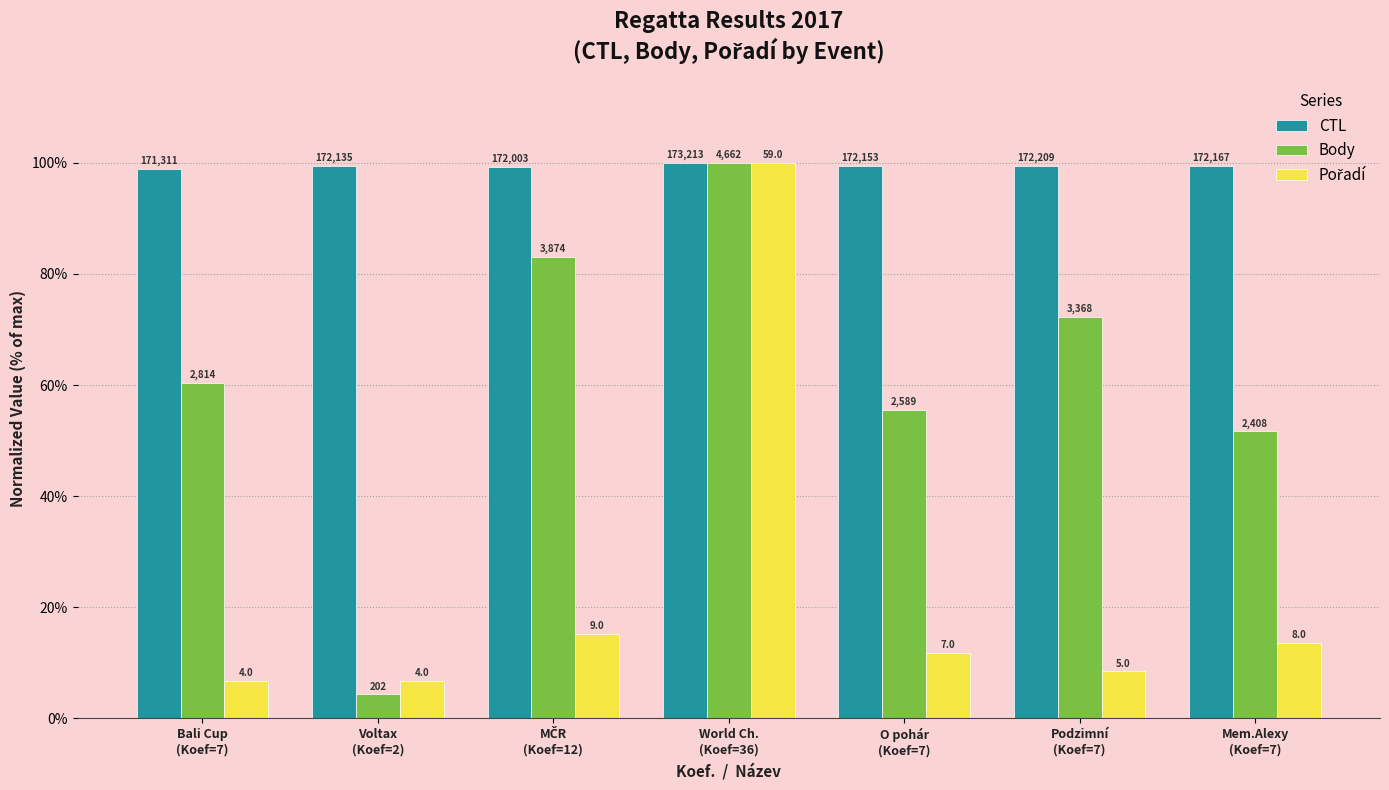

Does the chart contain stacked bars?

No